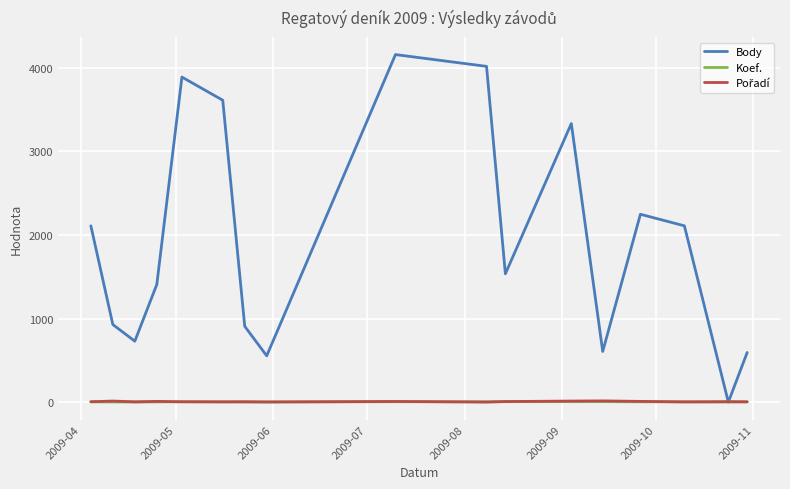

Which series has the largest total across all categories?

Body